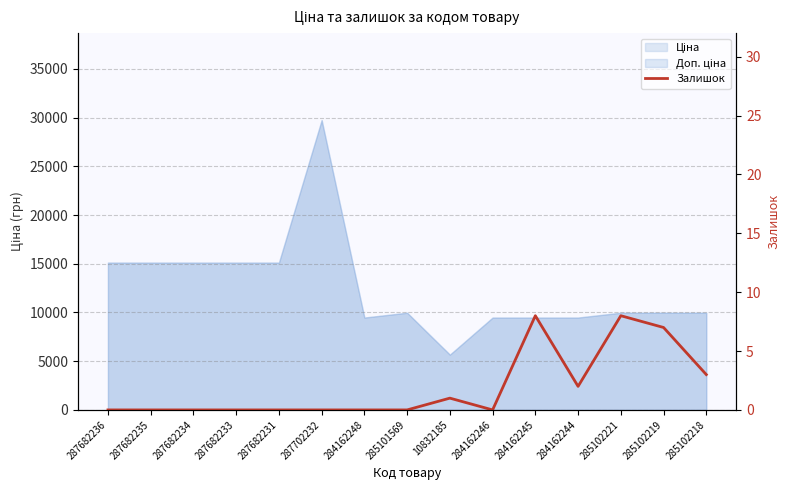

Is it true that the value at 287682233 is -2?

False